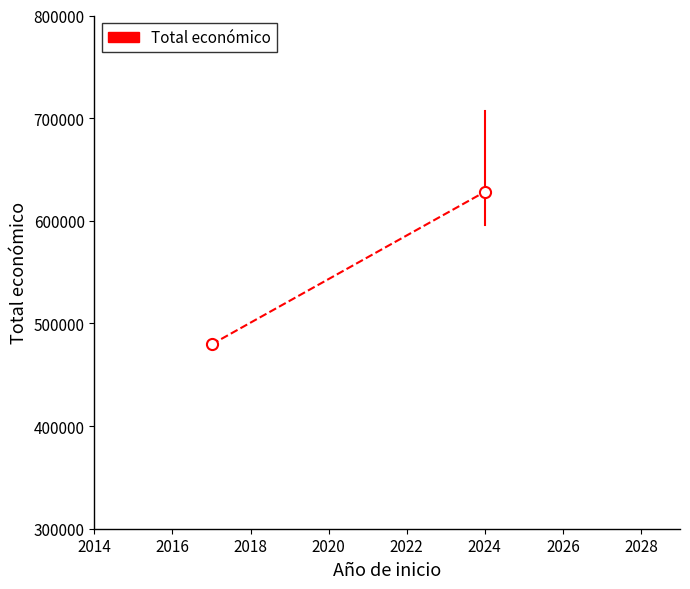

What is the value of the 2nd point from the left?

628179.6